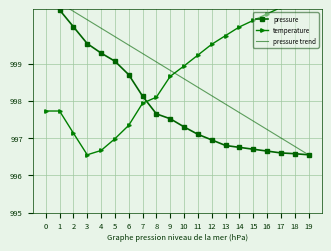

What is the value of the pressure point at the 14th from the left?

996.8